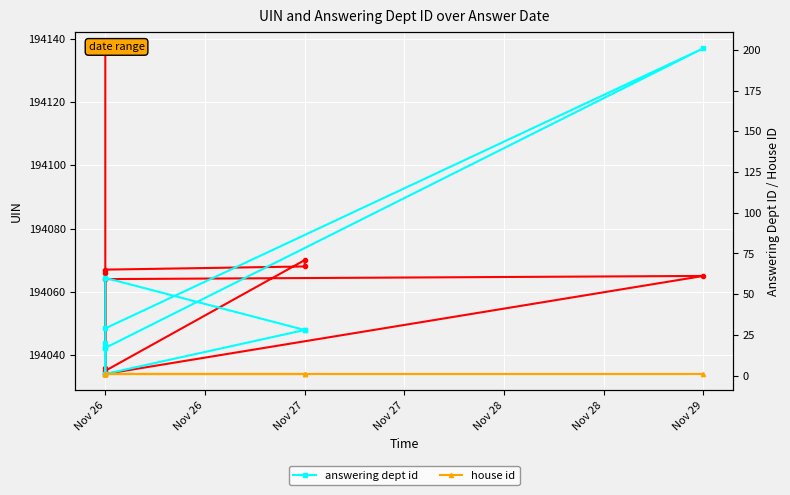

What is the sum of the uin values at Nov 29 and Nov 26?

388129